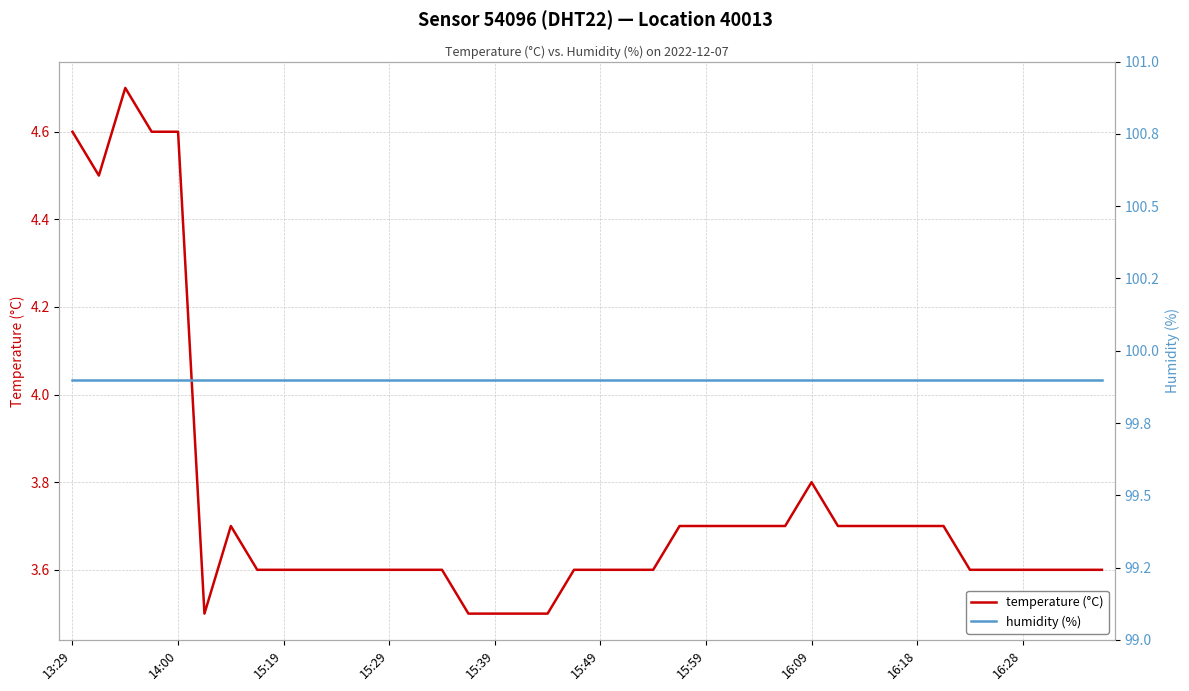

Where is temperature (°C) nearest to the value 4?

16:09